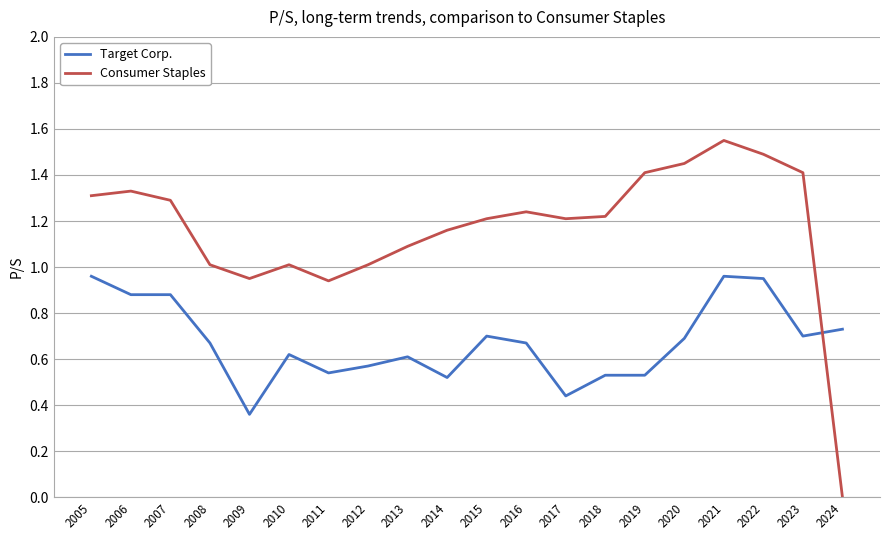

What is the sum of all Consumer Staples values?

23.3